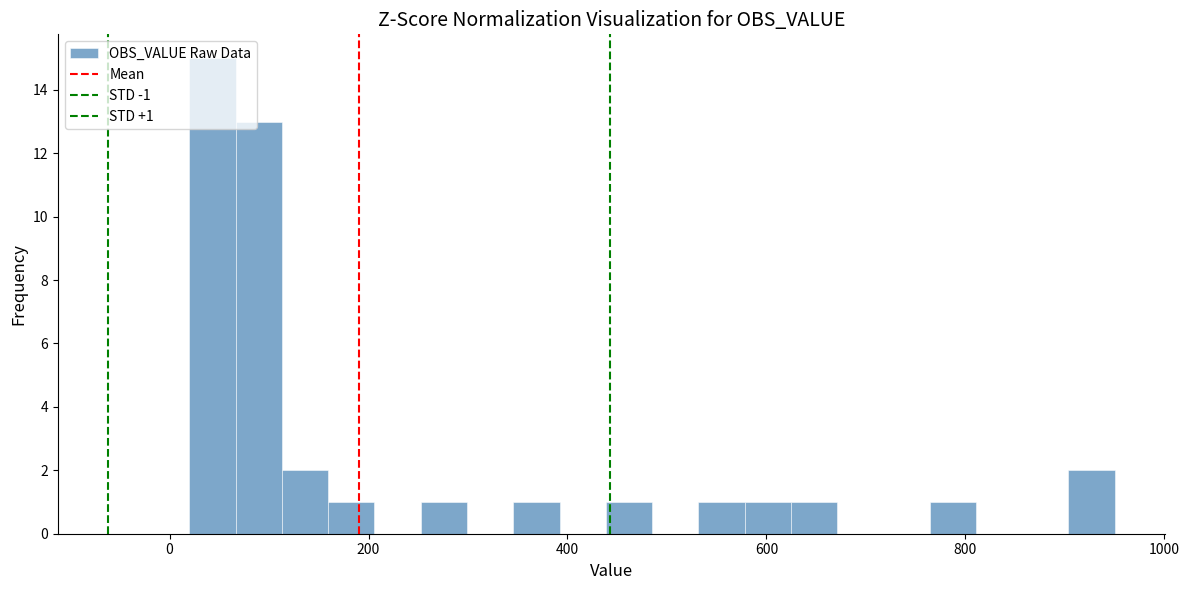

Read against the x-axis, roughly where is the centre of the tallest bar?

40